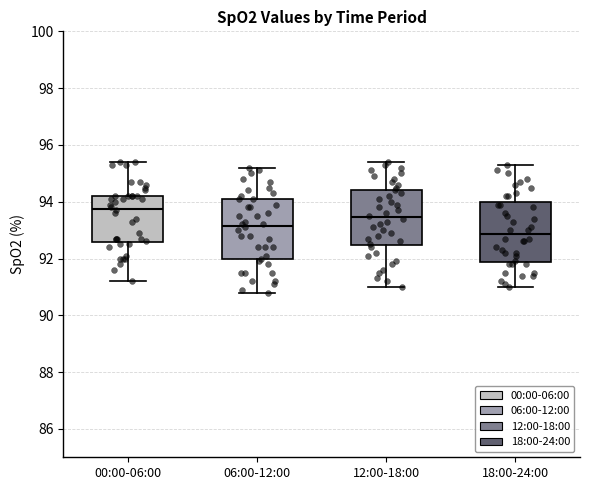

Reading left to right, transcribe this box plot: for each box, give where its median line is, the range the box spans, and where its two whiskers end, as read against the y-axis. The values are not printed on the chart, so give them approximately, as read against the axis.

00:00-06:00: median 93.8, box 92.6 to 94.2, whiskers 91.2 to 95.4
06:00-12:00: median 93.2, box 92.0 to 94.2, whiskers 90.8 to 95.2
12:00-18:00: median 93.4, box 92.4 to 94.4, whiskers 91.0 to 95.4
18:00-24:00: median 92.8, box 91.8 to 94.0, whiskers 91.0 to 95.4